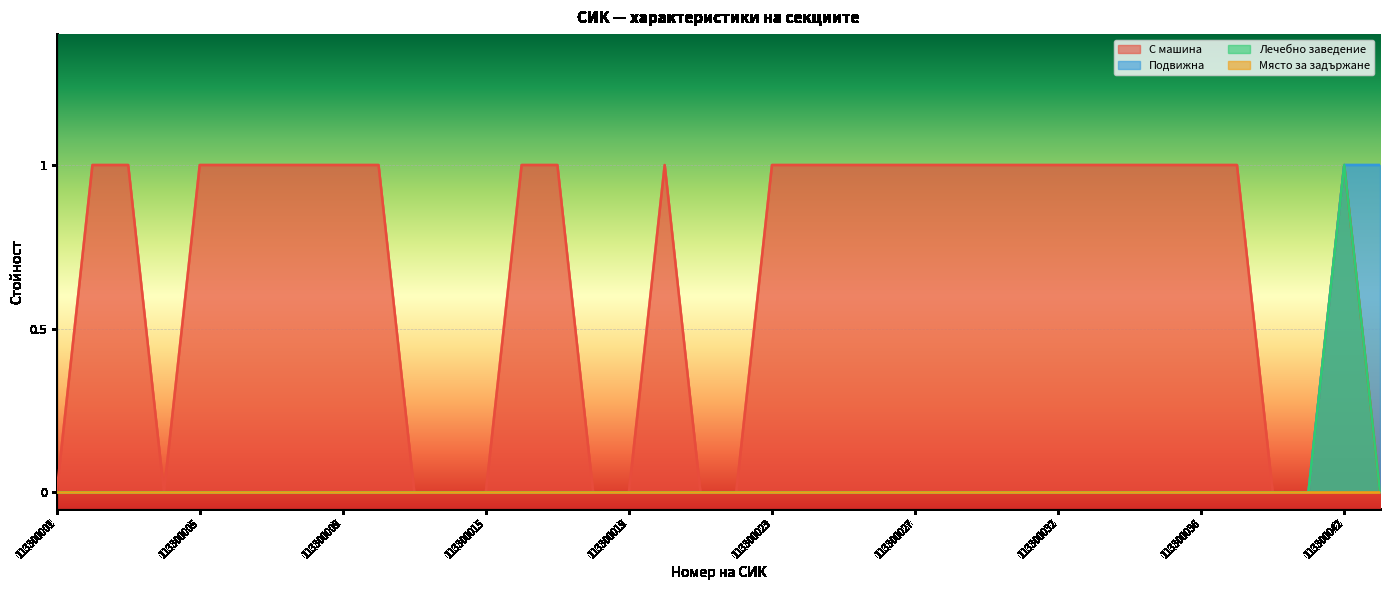

At how many categories does at least one series exceed 0?

27